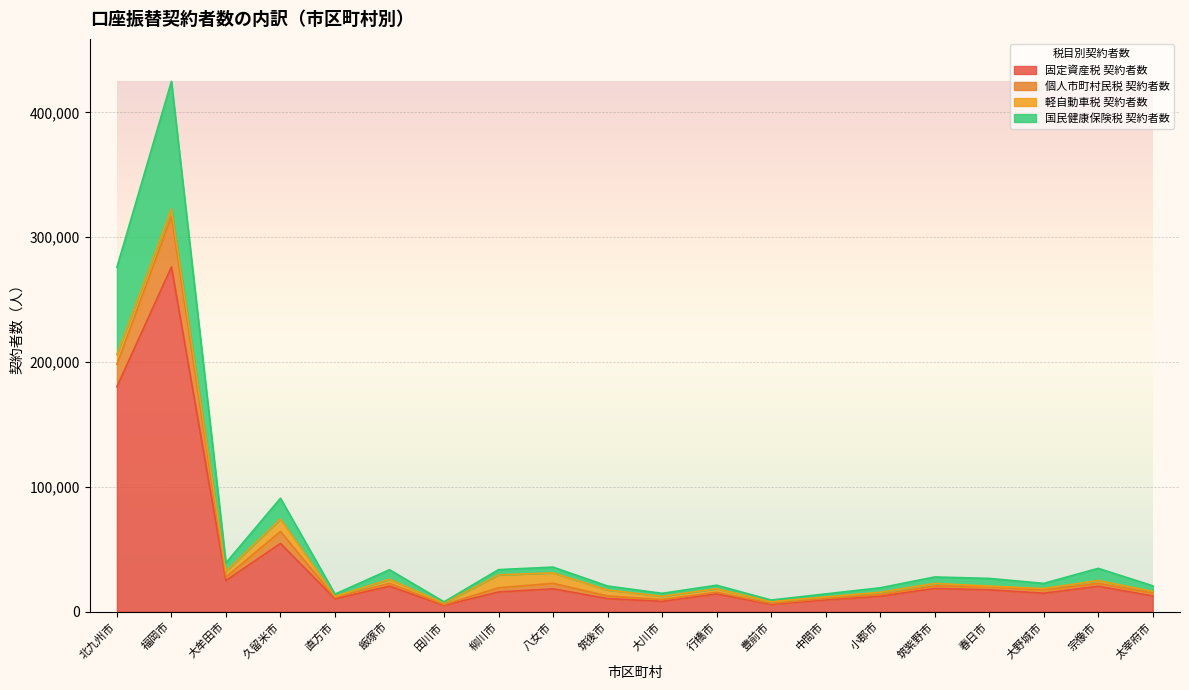

List the labels in order of 国民健康保険税 契約者数 value, largest first.

福岡市, 北九州市, 久留米市, 大牟田市, 八女市, 宗像市, 柳川市, 飯塚市, 筑紫野市, 春日市, 大野城市, 行橋市, 太宰府市, 筑後市, 小郡市, 大川市, 中間市, 直方市, 豊前市, 田川市